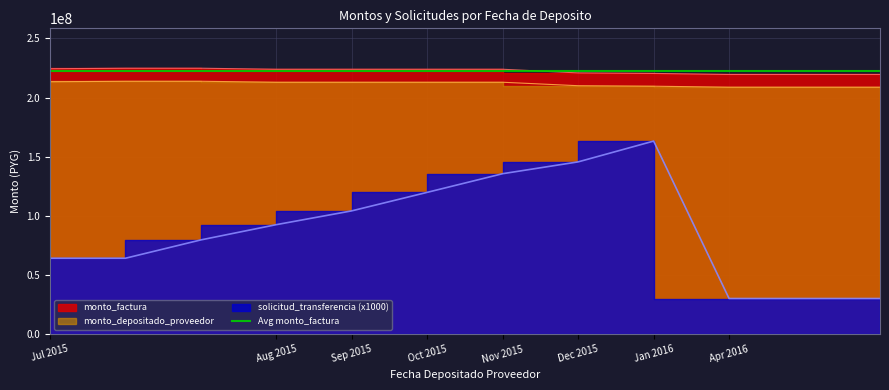

At which category is the sum across all series the highest?

Jan 2016